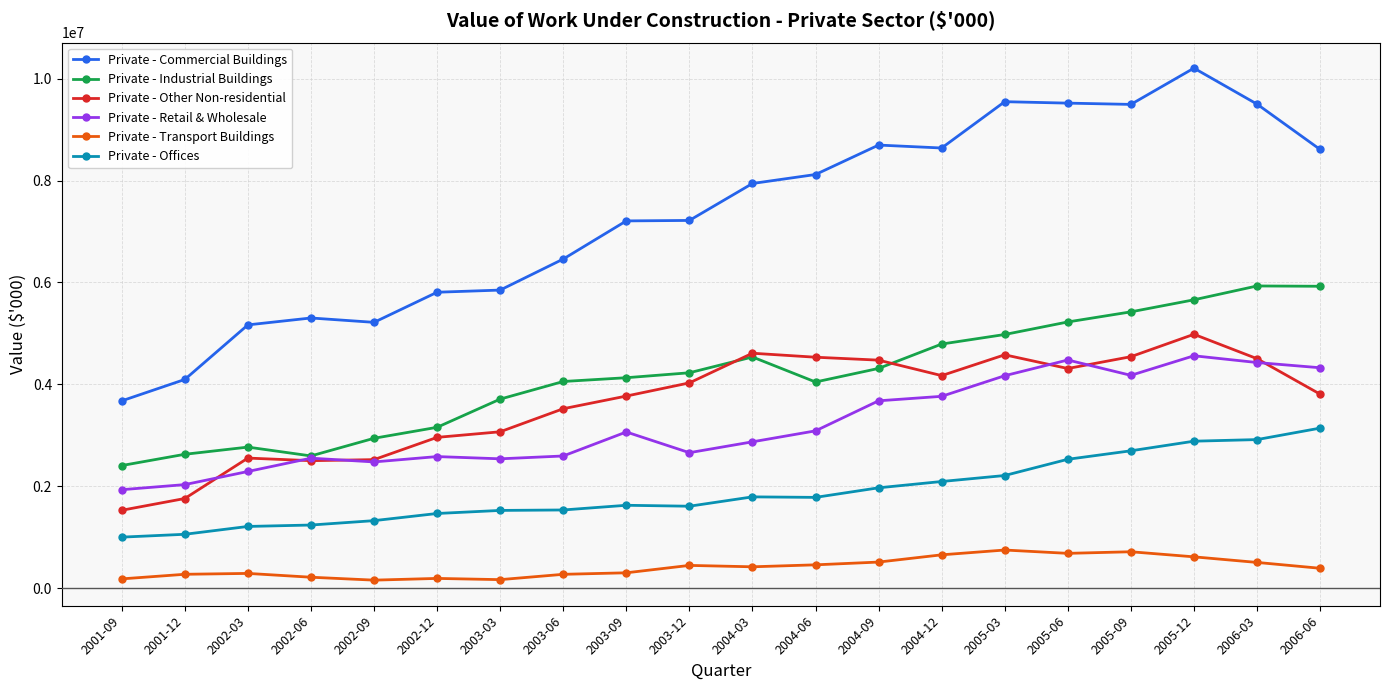

What are all the series names shown in the legend?

Private - Commercial Buildings, Private - Industrial Buildings, Private - Other Non-residential, Private - Retail & Wholesale, Private - Transport Buildings, Private - Offices